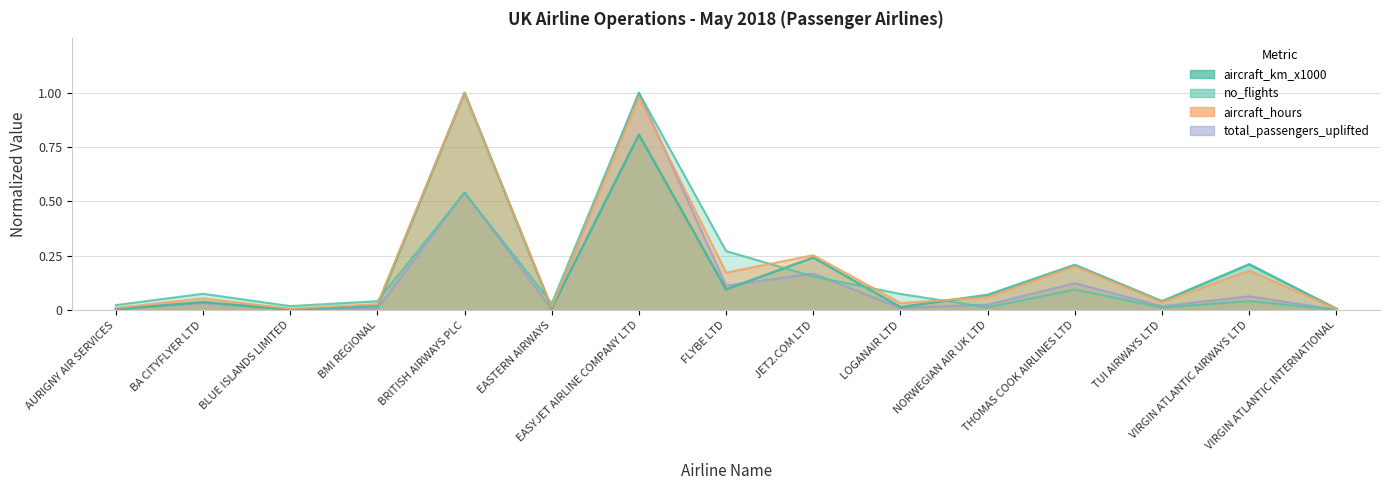

Does the chart have visible grid lines?

Yes